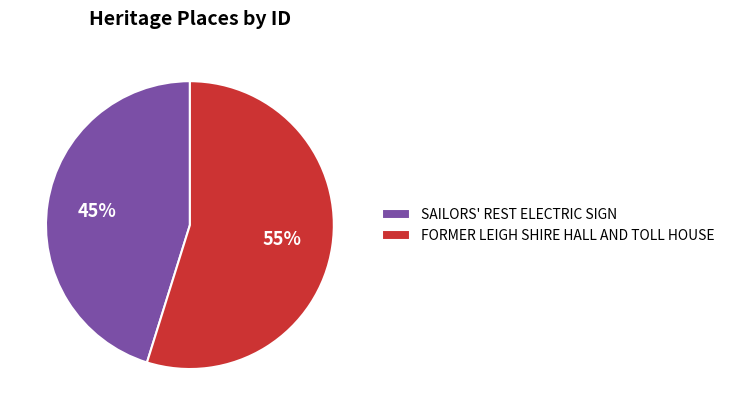

How many slices are in this pie chart?

2